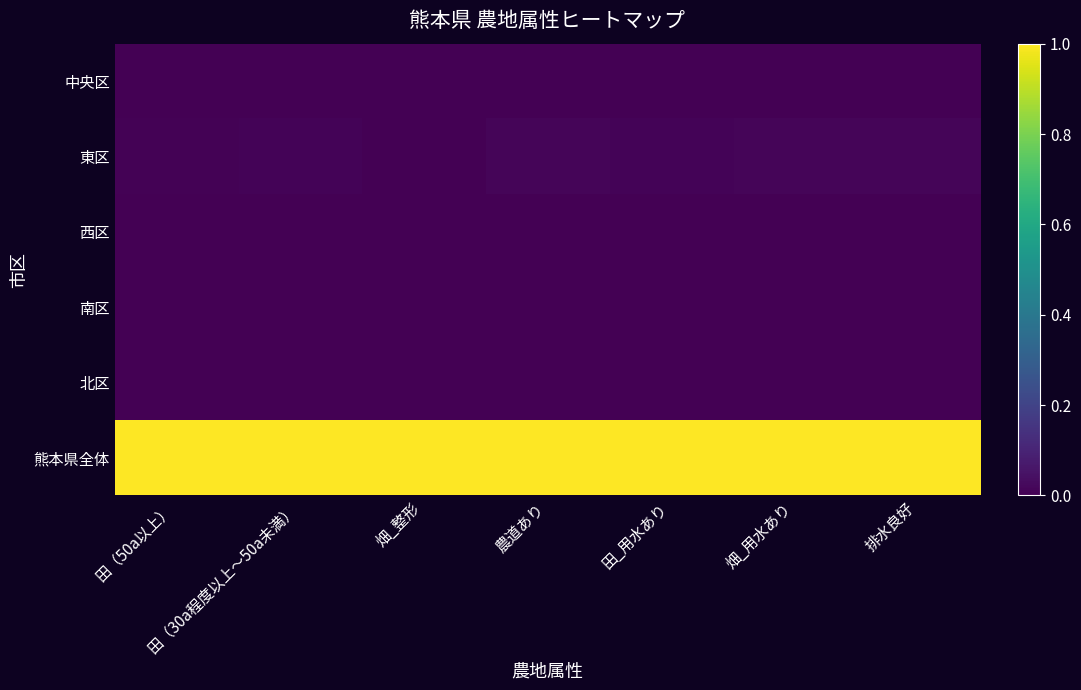

Between 排水良好 and 畑_整形, which is larger?

排水良好